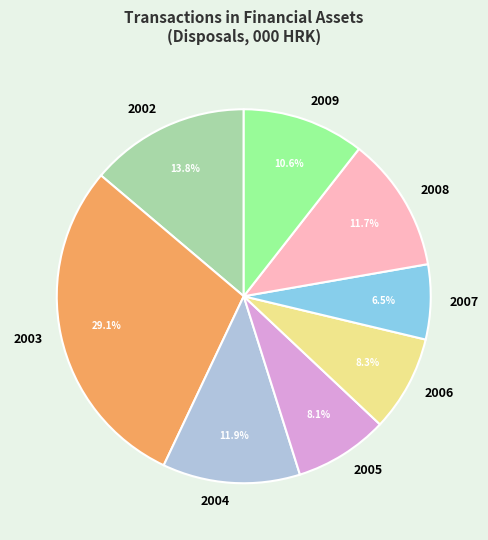

Is it true that 2009 is 21% of the pie?

False